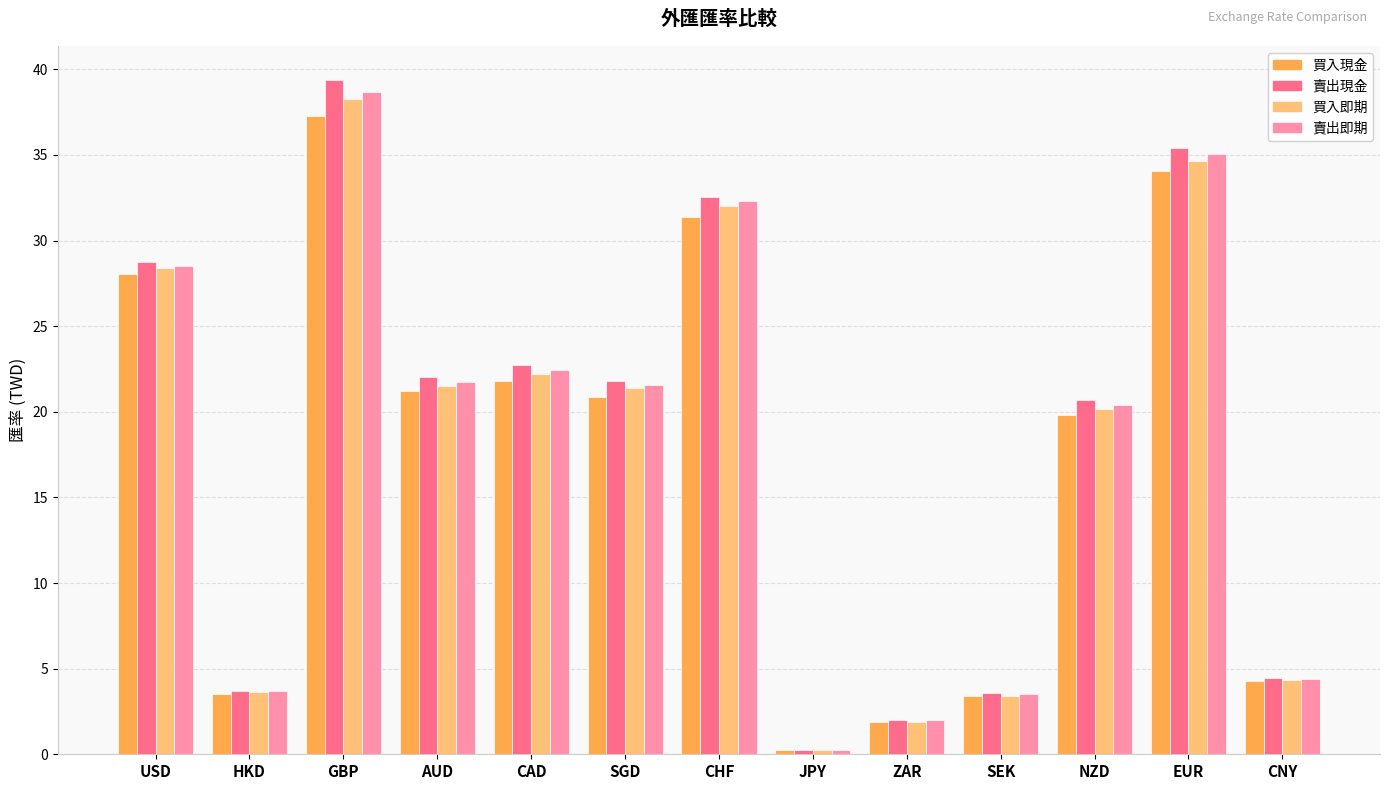

What is the value of the 買入即期 bar at the 8th from the left?

0.3